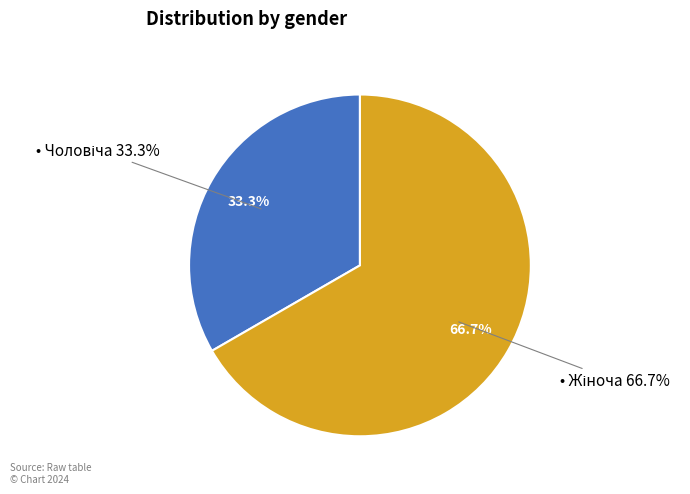

Which category accounts for the majority?

Жіноча